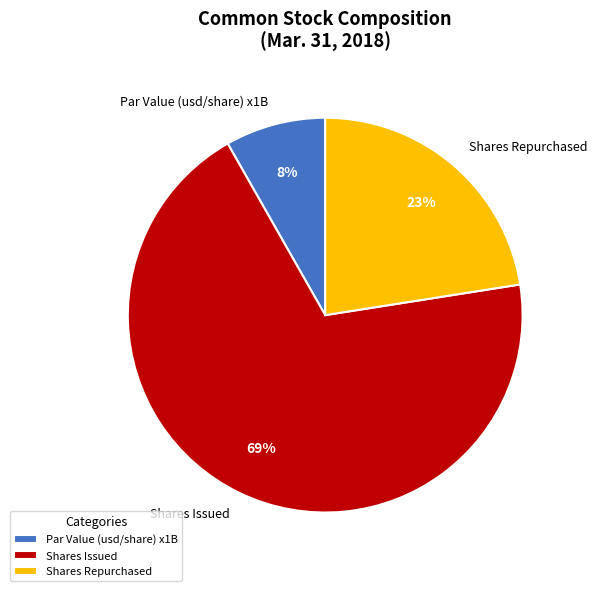

Which has a higher value, Shares Repurchased or Par Value (usd/share) x1B?

Shares Repurchased